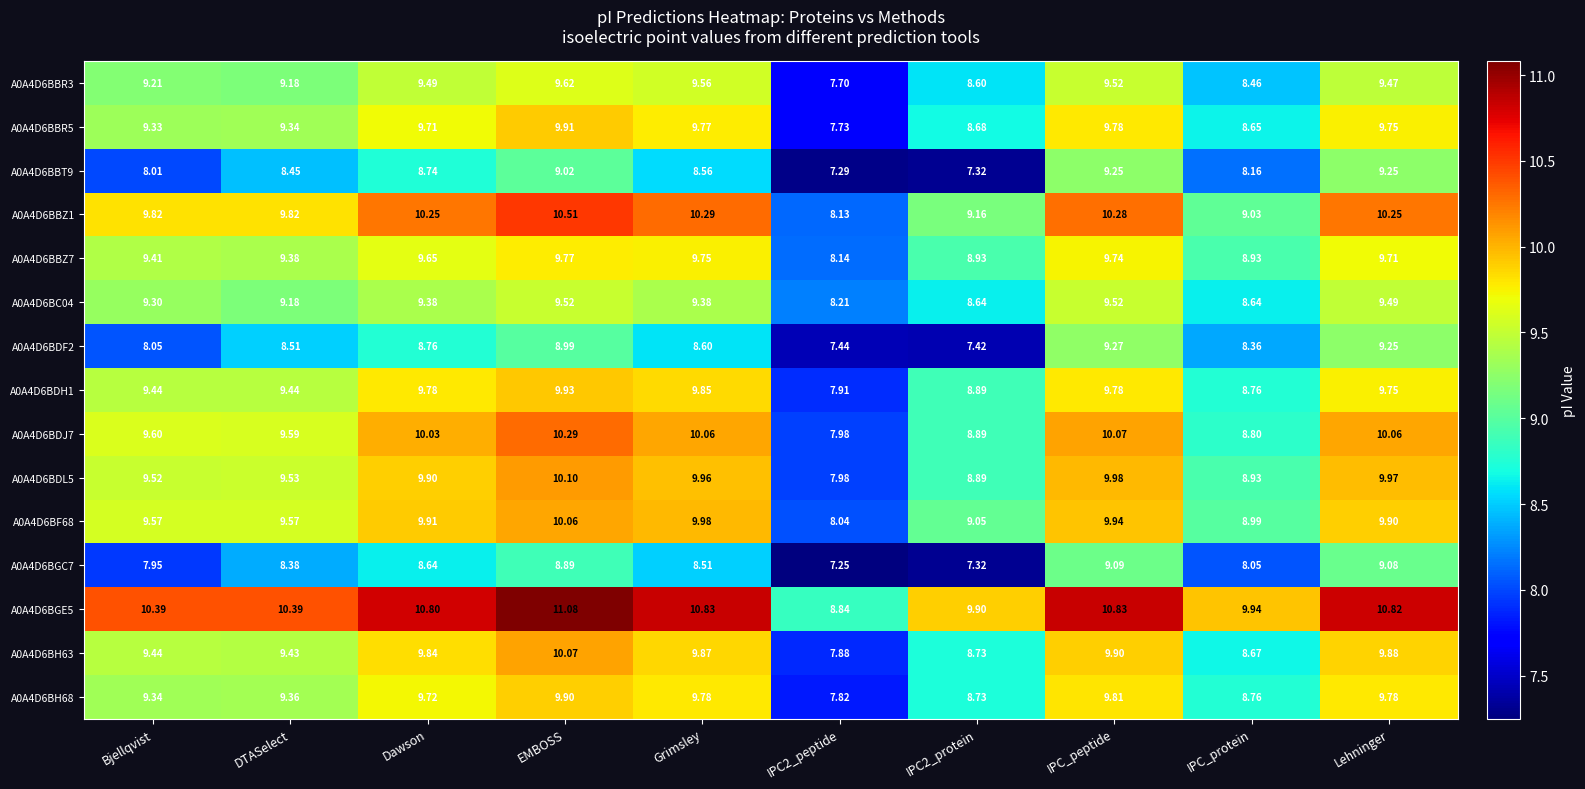

At how many categories does at least one series exceed 8?

10